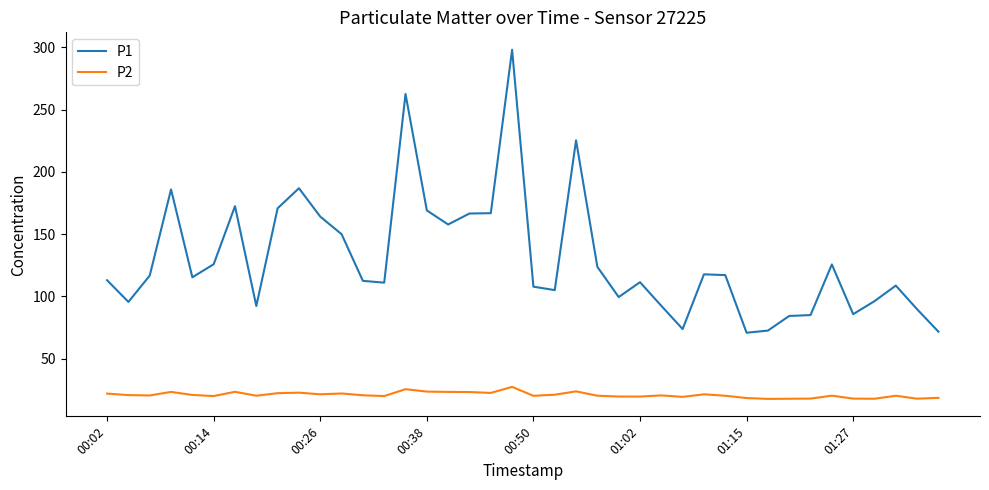

Which series has the widest spread of values?

P1